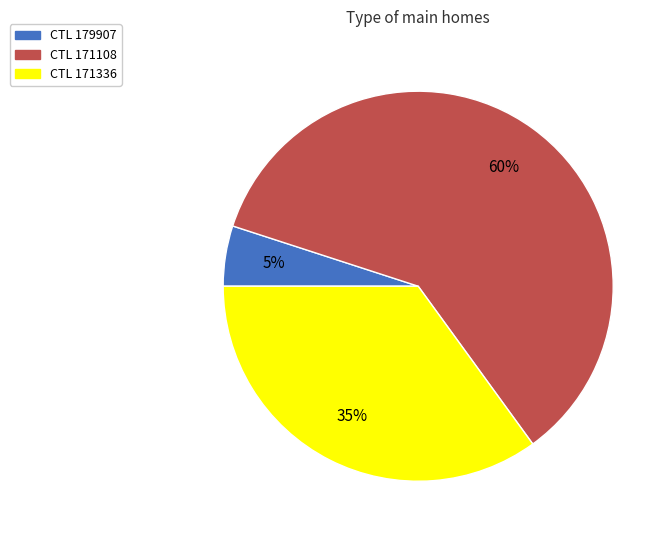

Does any single category account for the majority?

Yes